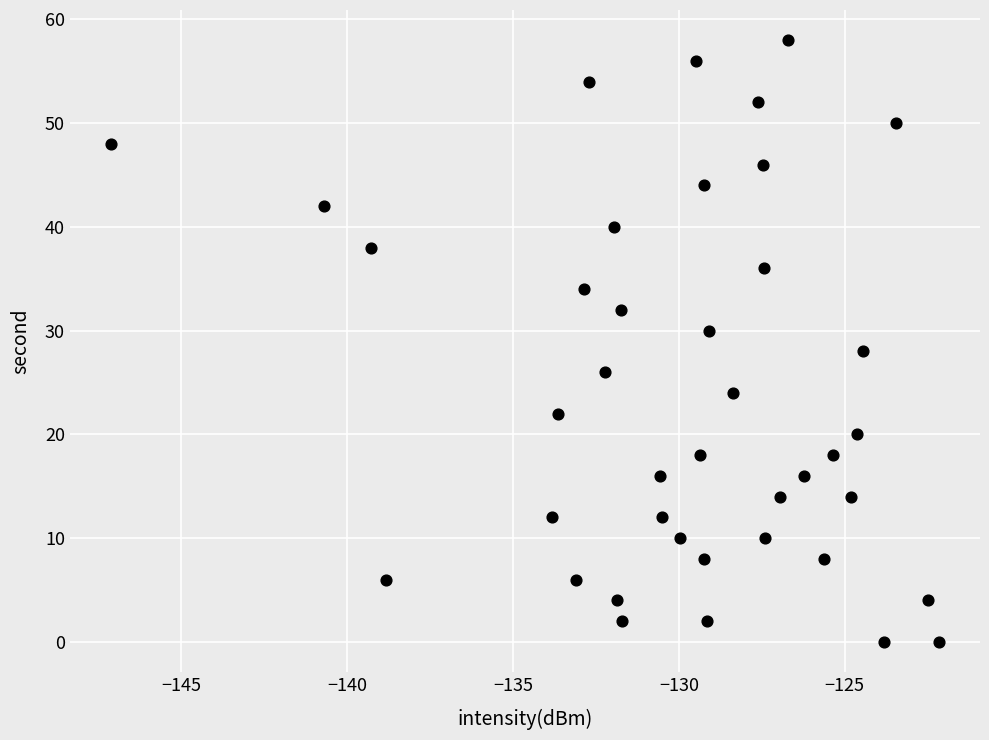

What is the range of Y values (max minus min)?

58